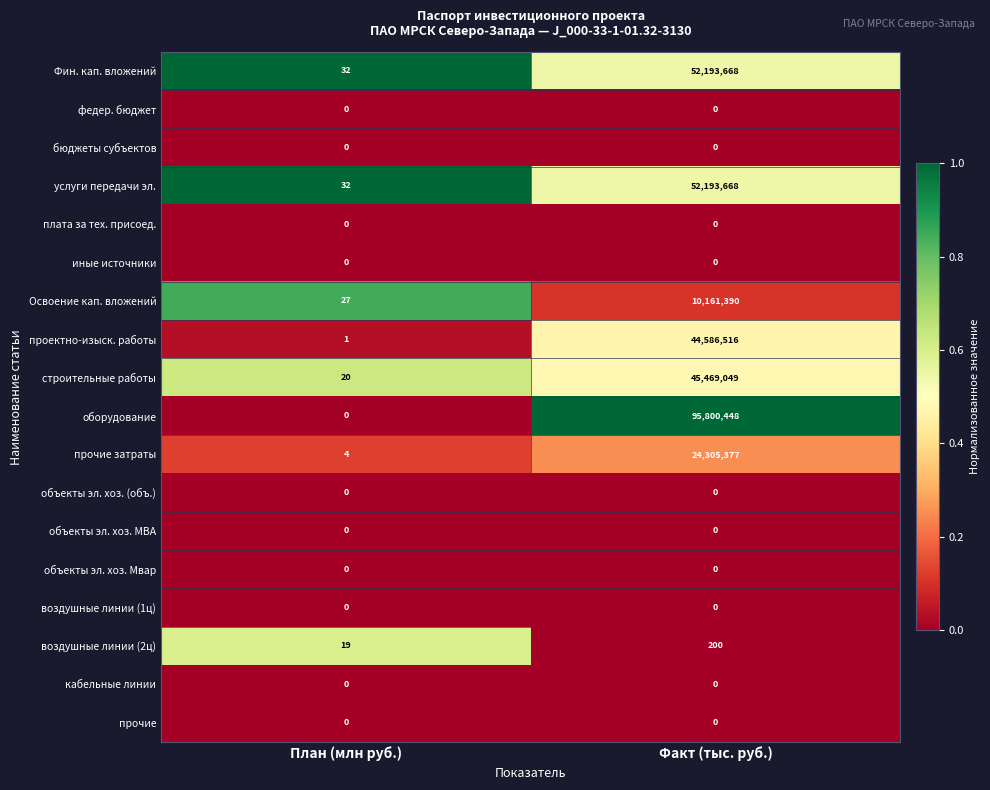

What is the difference between the maximum and minimum values in the услуги передачи эл. series?

52193636